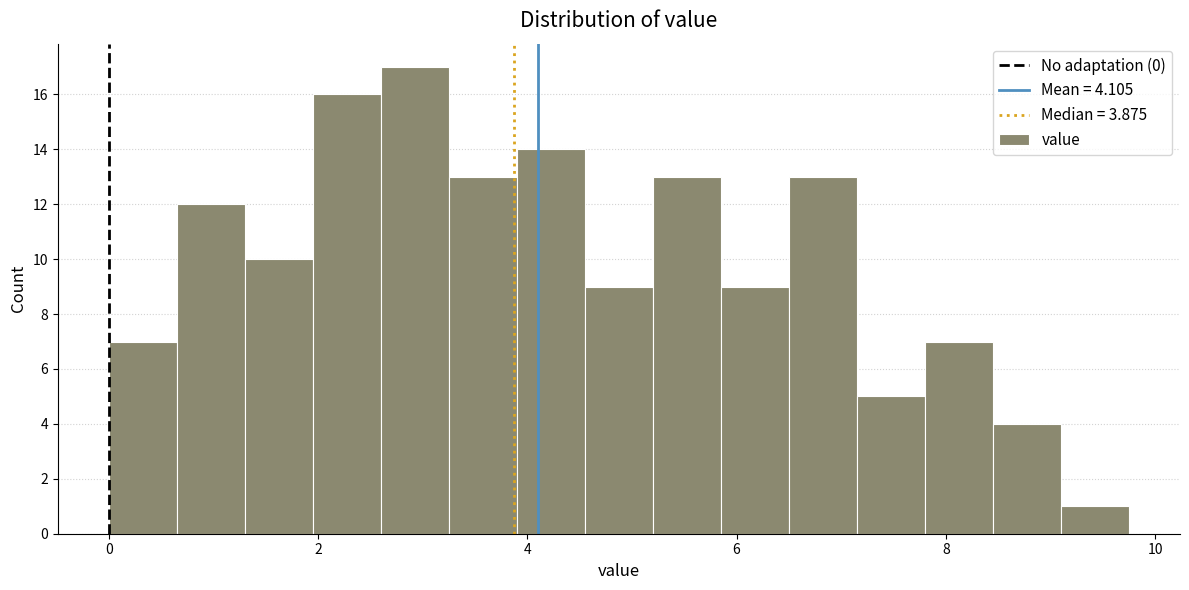

Read against the x-axis, roughly where is the centre of the tallest bar?

3.0